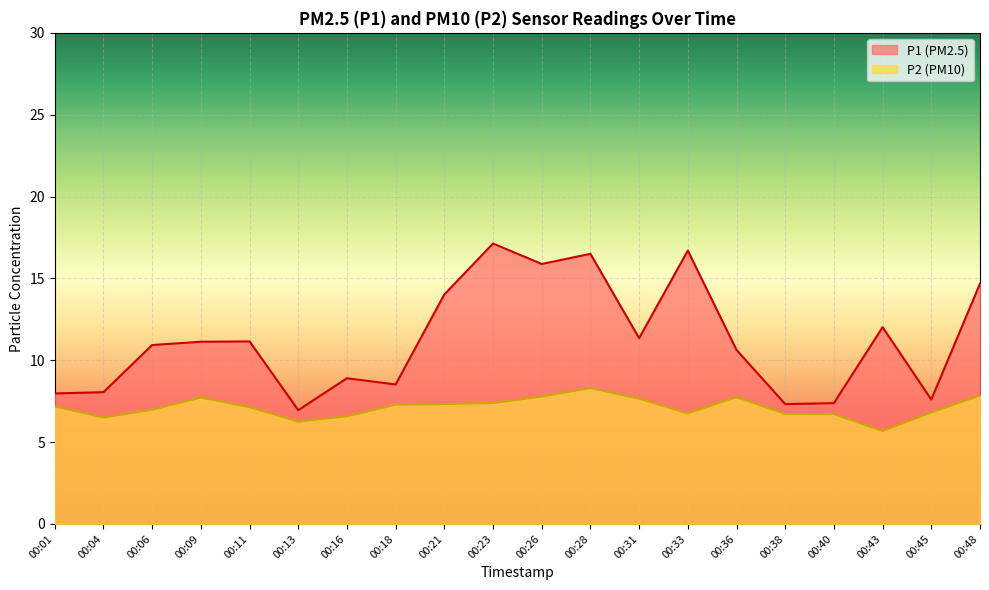

What is the difference between the maximum and minimum values in the P1 series?

10.2